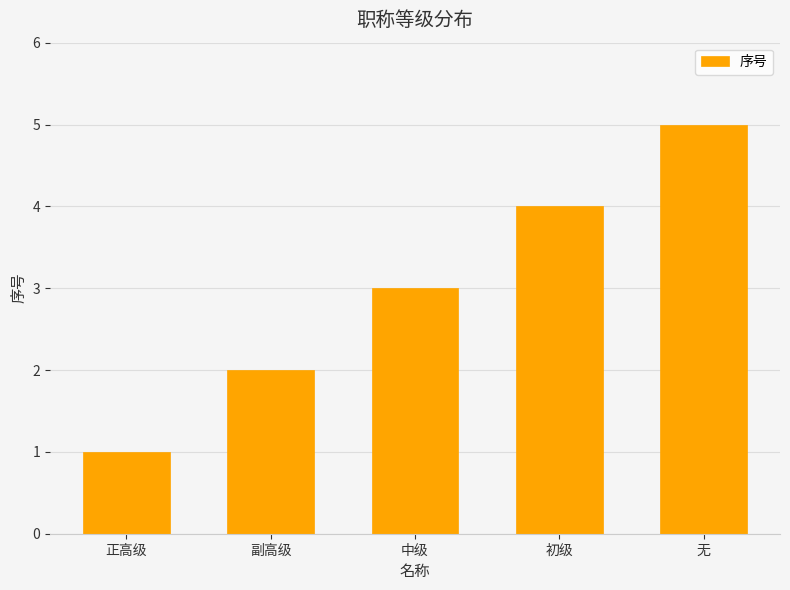

What is the difference between the maximum and minimum values?

4